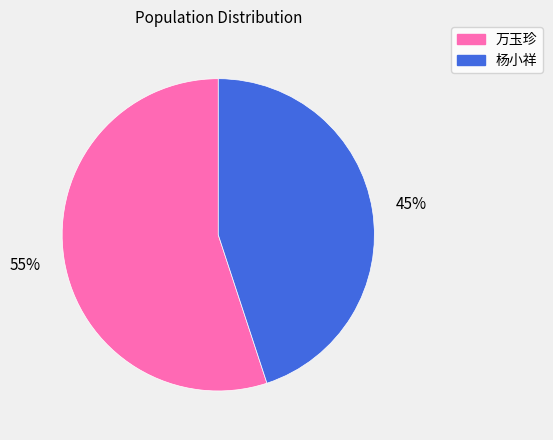

Which category accounts for the majority?

万玉珍